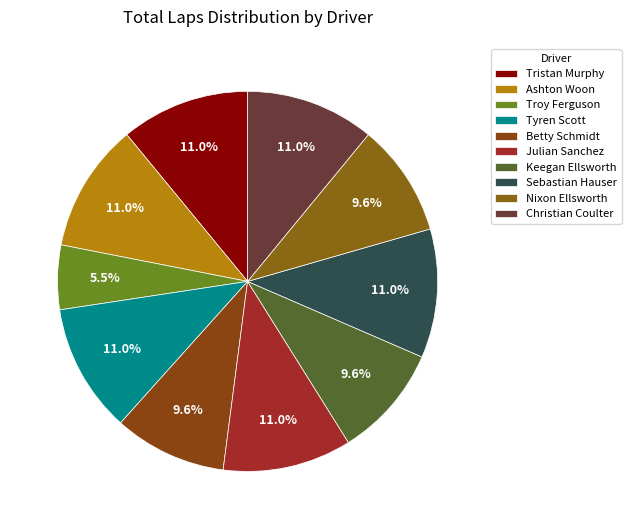

To the nearest percent, what is the combined percentage of Ashton Woon and Nixon Ellsworth?

21%